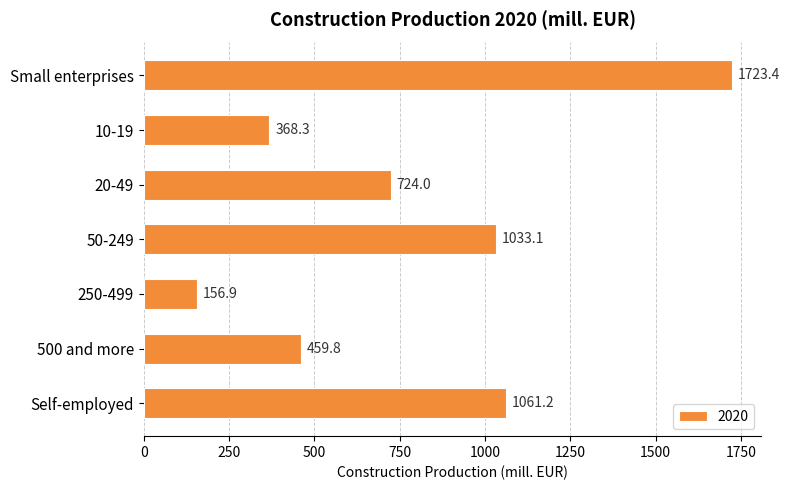

What is the label of the 1st bar from the top?

Small enterprises